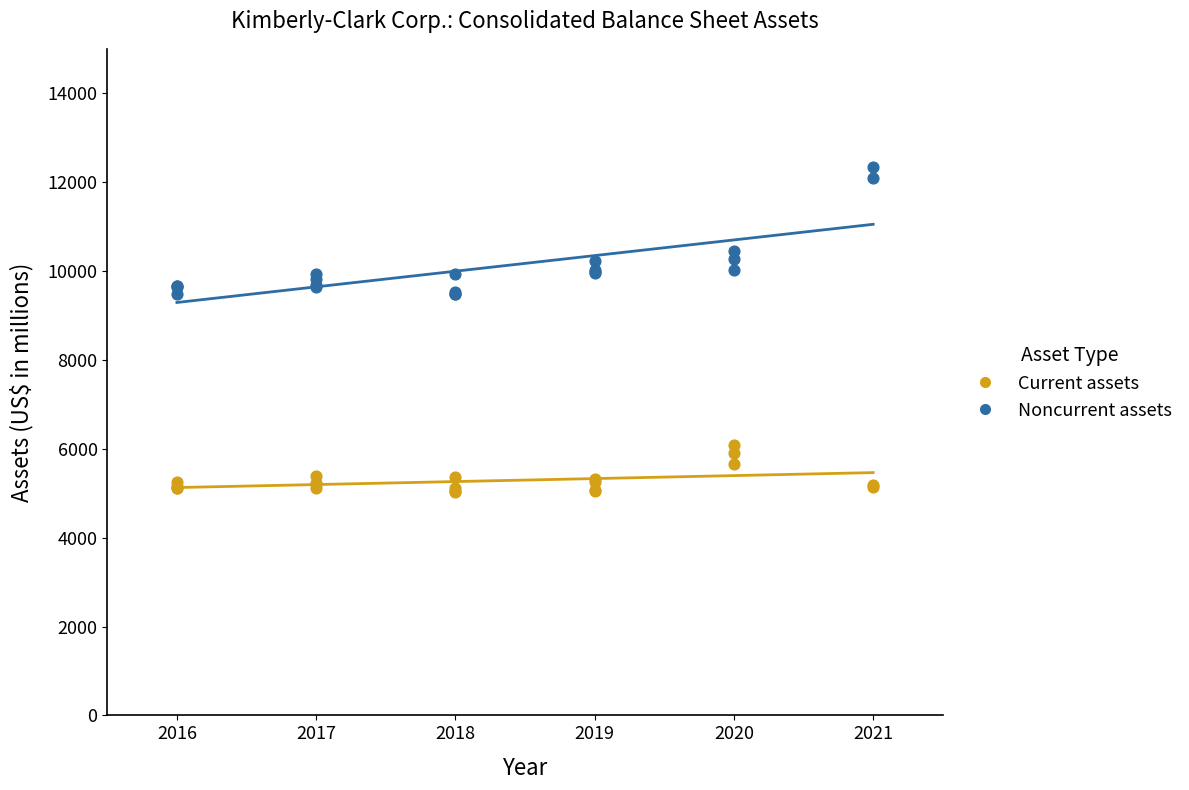

Which series reaches the minimum Y coordinate?

Current assets